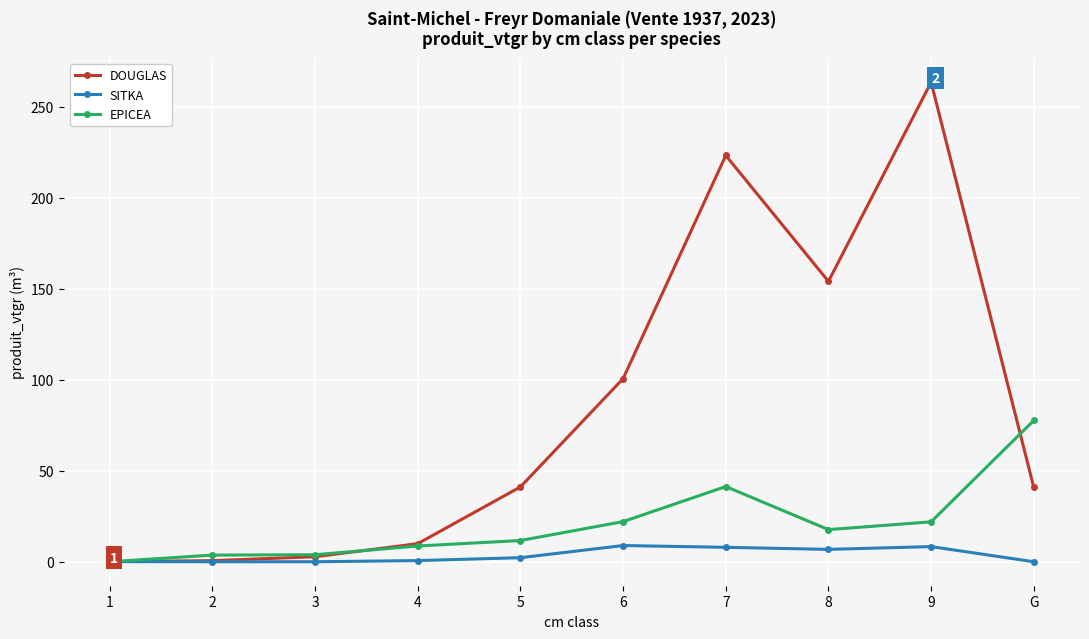

What is the label of the 1st point from the right?

G